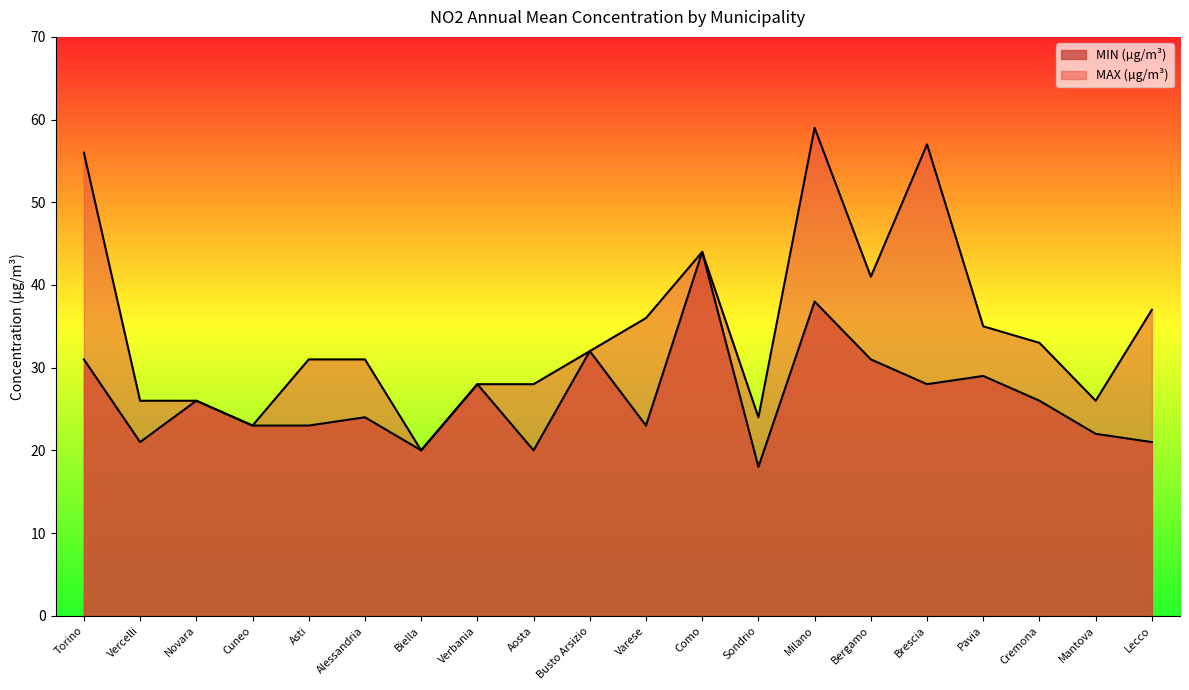

Where is MAX (µg/m³) nearest to the value 39?

Bergamo